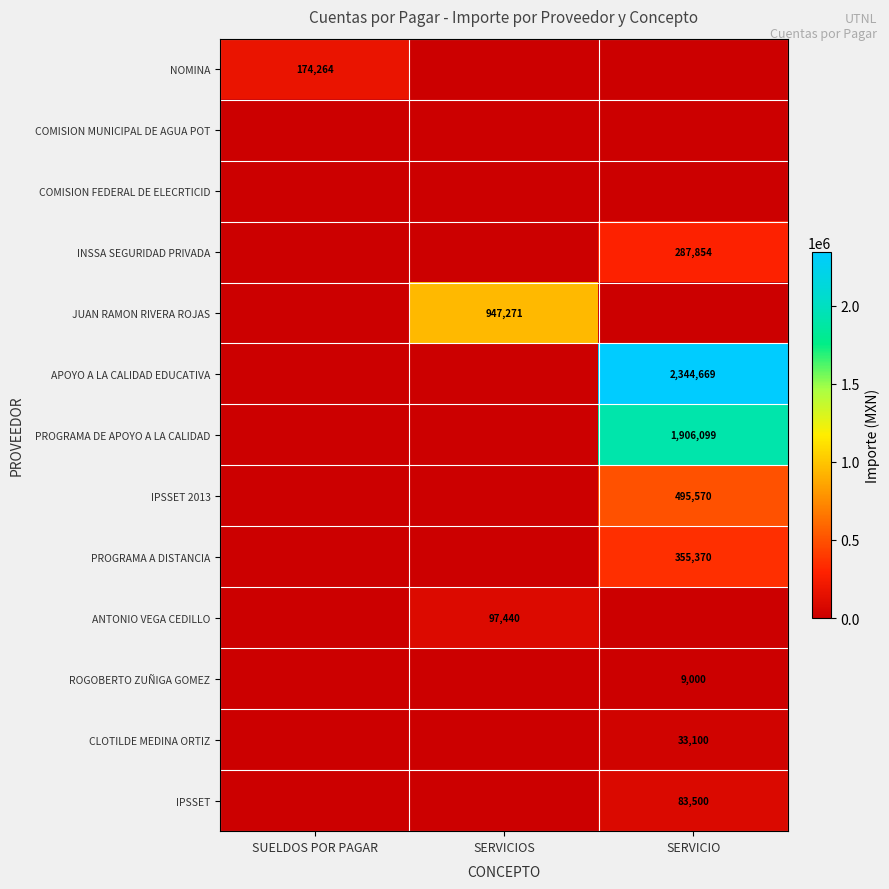

The value of ANTONIO VEGA CEDILLO at SERVICIOS is 97440. True or false?

True